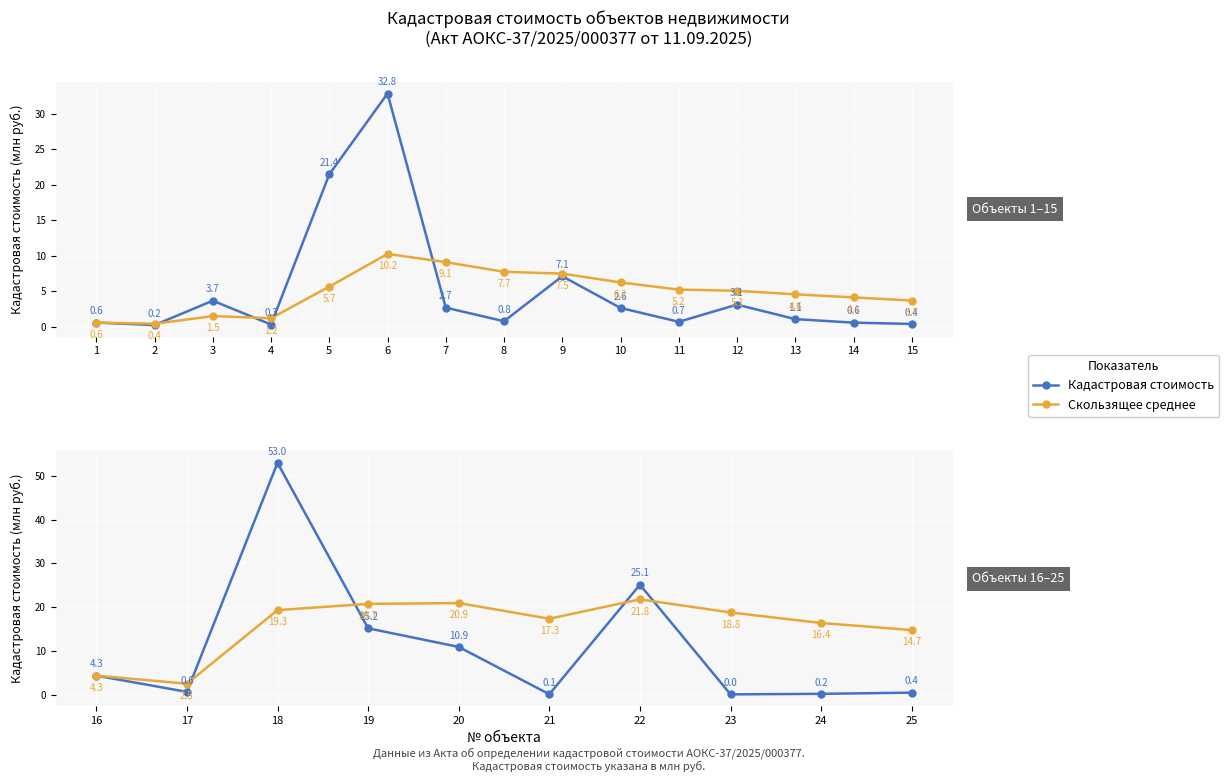

List the series in order of their overall mean, lowest first.

Кадастровая стоимость, Скользящее среднее